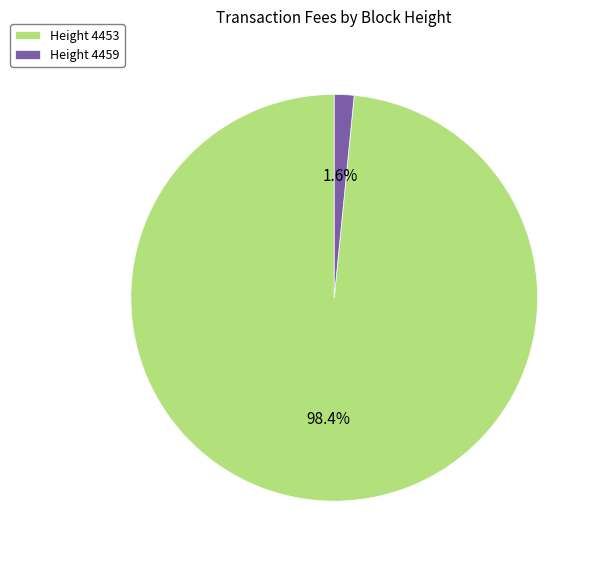

What is the largest slice in the pie chart?

Height 4453